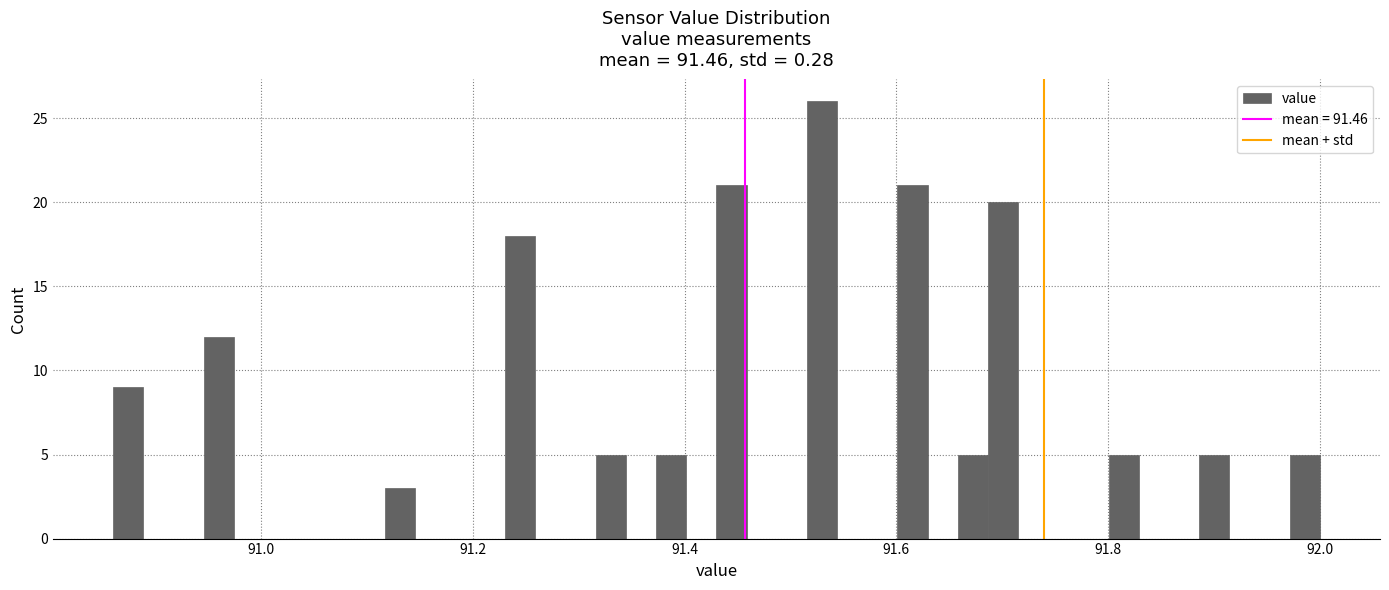

Around what value on the x-axis is the tallest bar? Give the approximate position of its centre, as read against the axis.

91.52